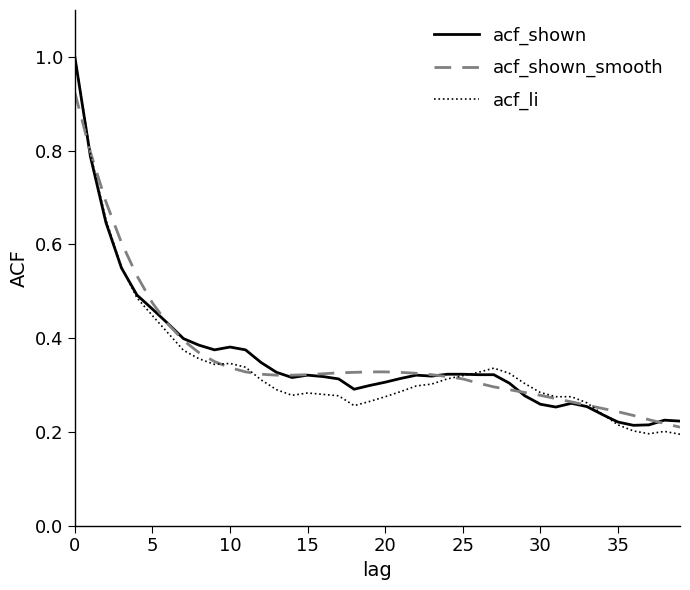

Which series has the largest range (max minus min)?

acf_li